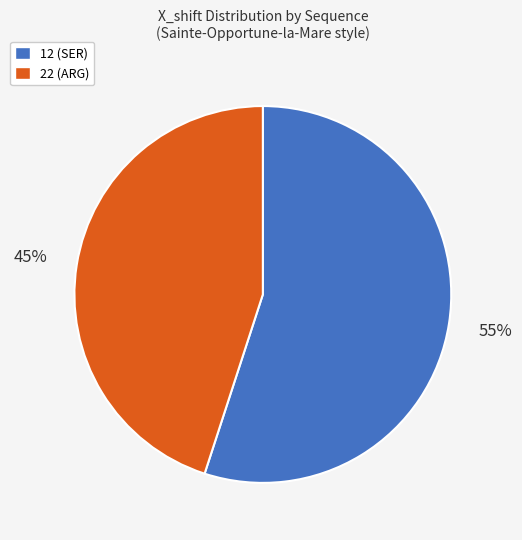

How many slices are in this pie chart?

2